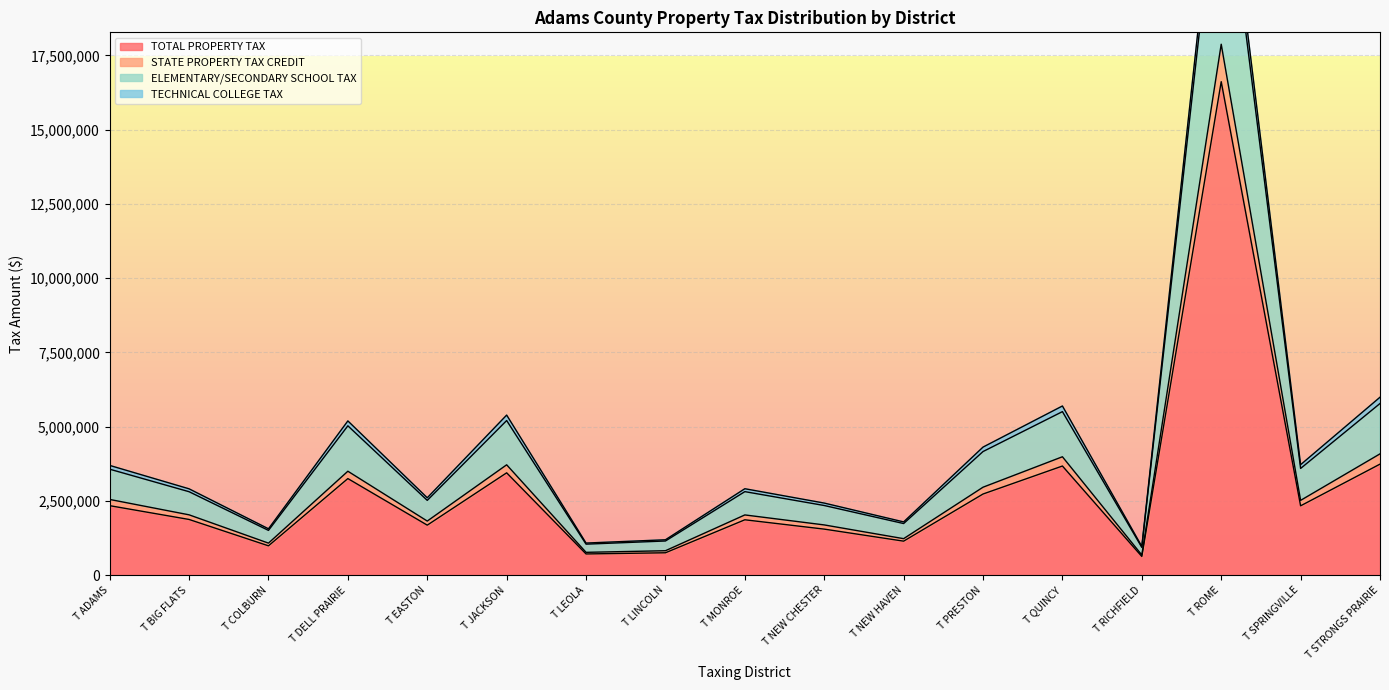

The TOTAL PROPERTY TAX series shows 658965 at T BIG FLATS. True or false?

False